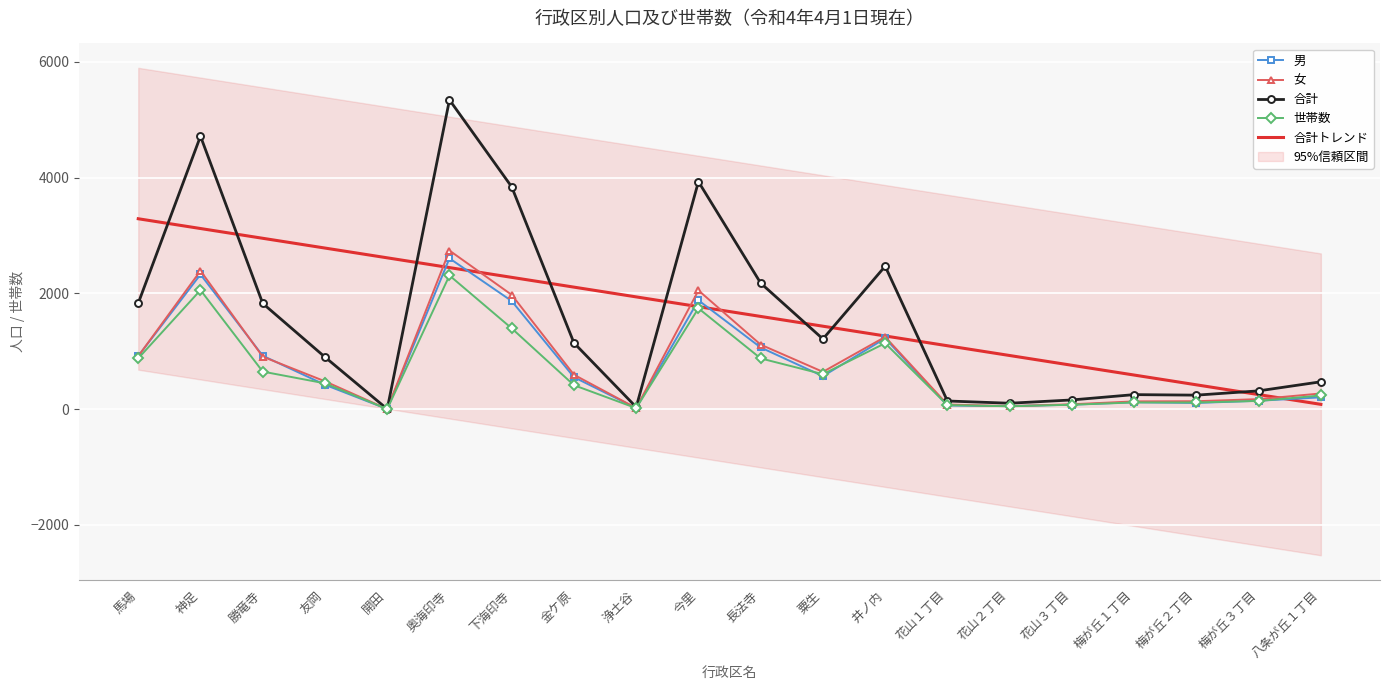

At which label is 合計トレンド closest to 1685?

長法寺